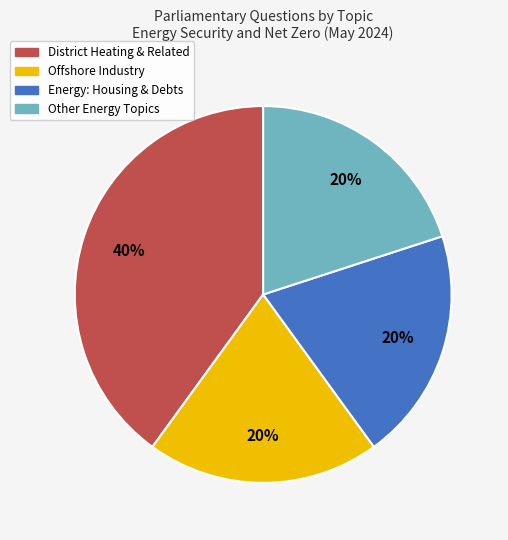

Does any single category account for the majority?

No